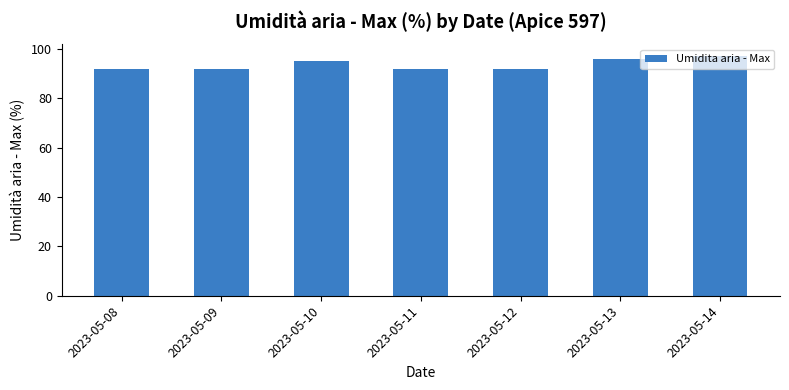

The value at 2023-05-11 is 63. True or false?

False